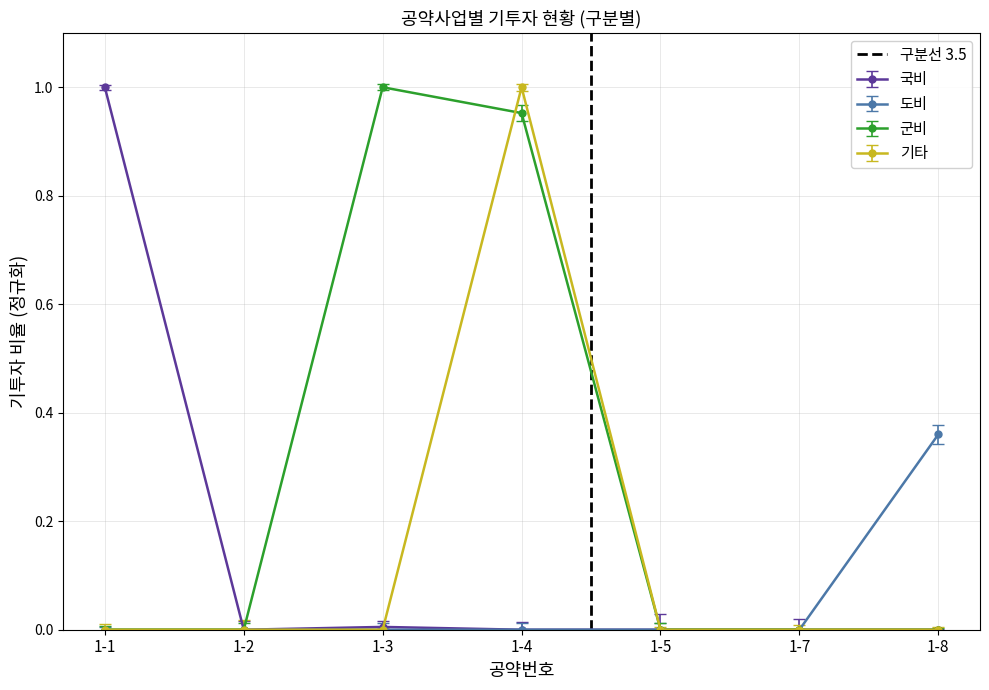

What is the difference between the maximum and minimum values?

1